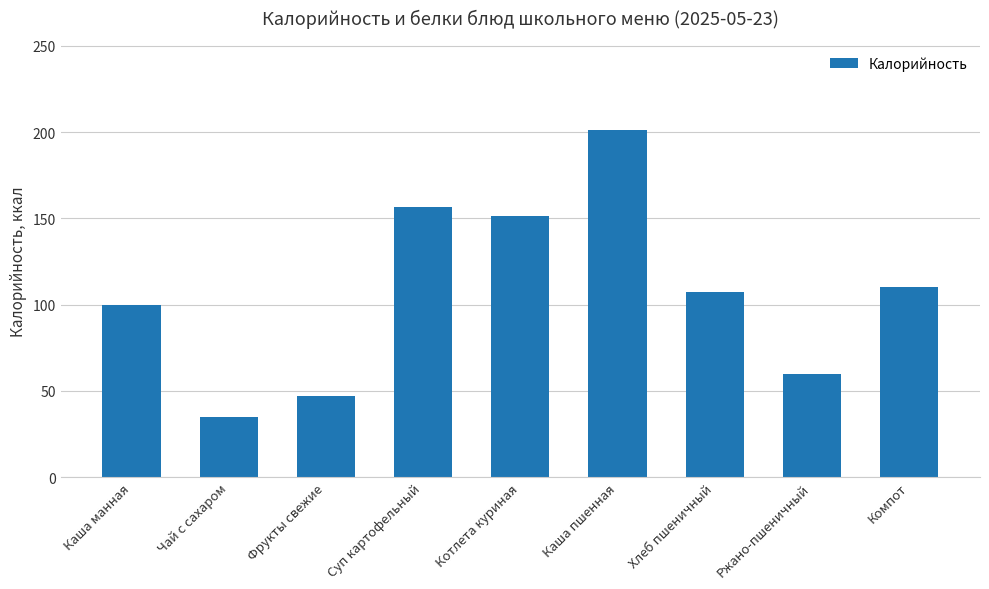

Approximately how many times larger is the value at Ржано-пшеничный compared to Чай с сахаром?

1.7